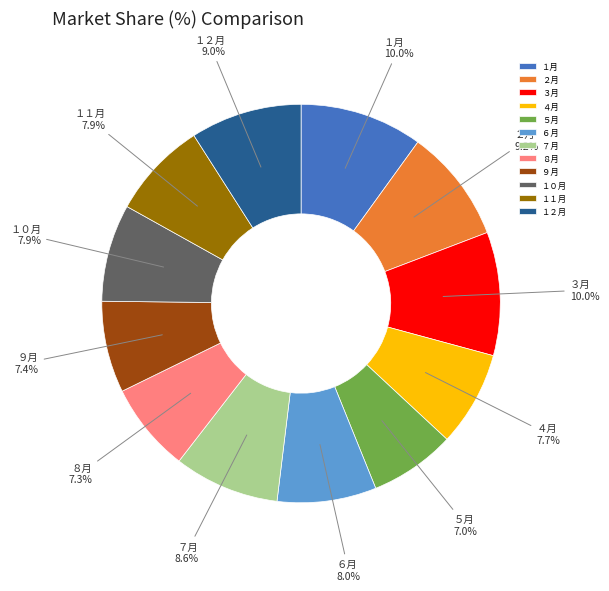

Between １１月 and １月, which is larger?

１月